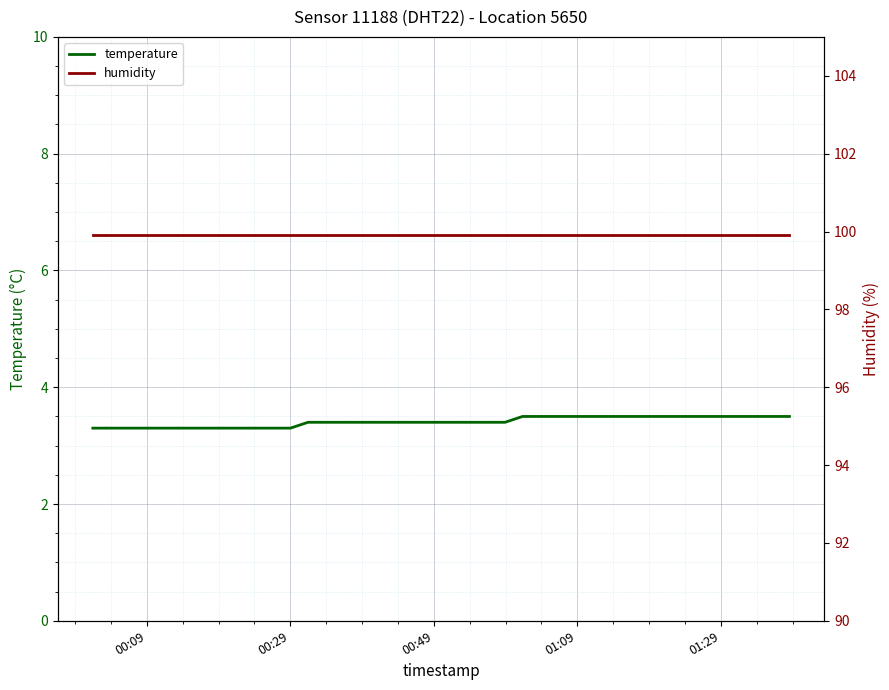

What is the difference between the maximum and second lowest values in the temperature series?

0.2